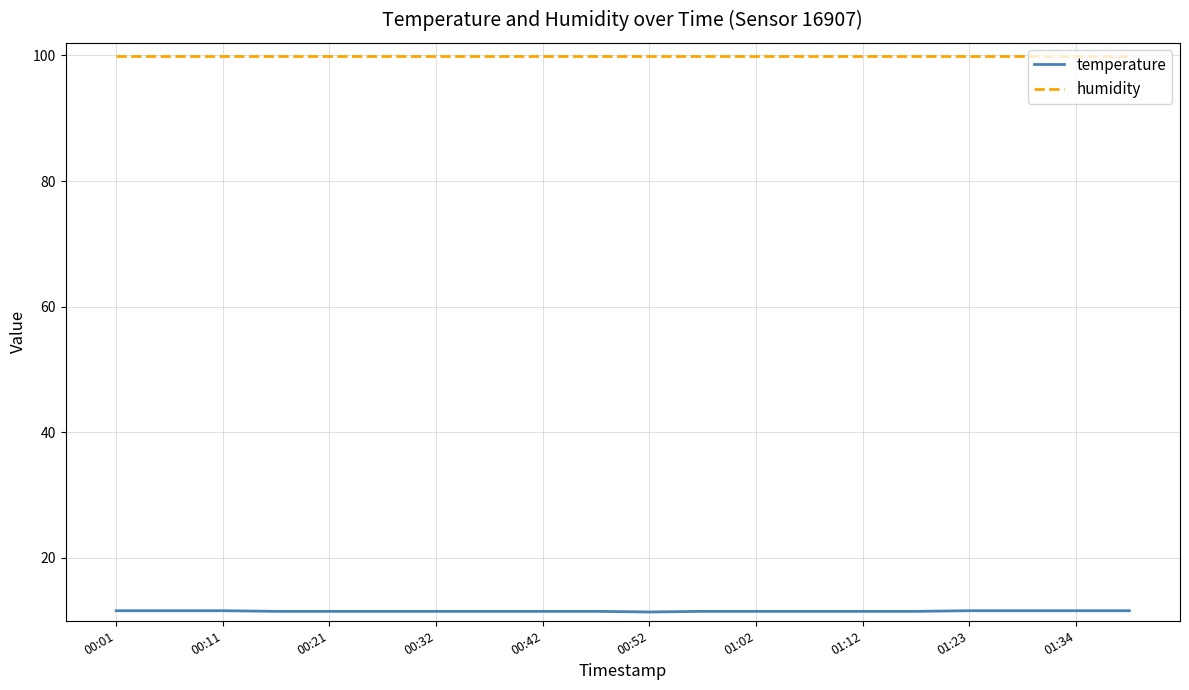

What is the minimum value for humidity?

99.9